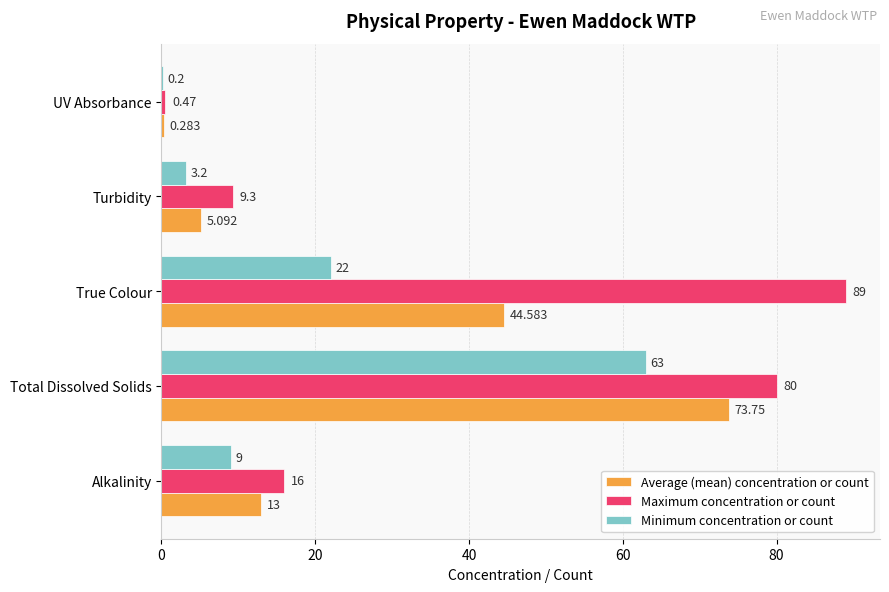

Which series changed the most between Alkalinity and UV Absorbance?

Maximum concentration or count